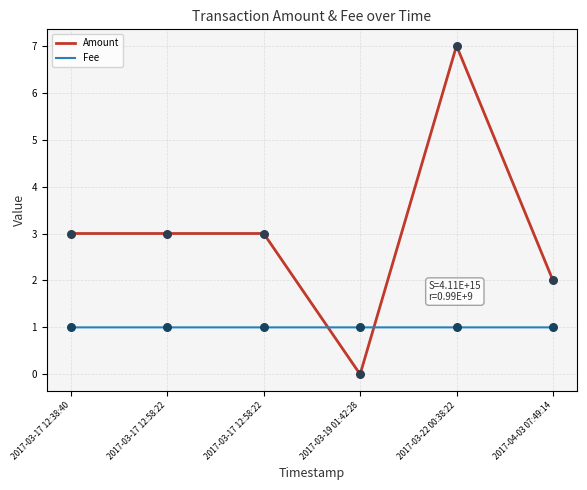

How many lines are shown in the chart?

2